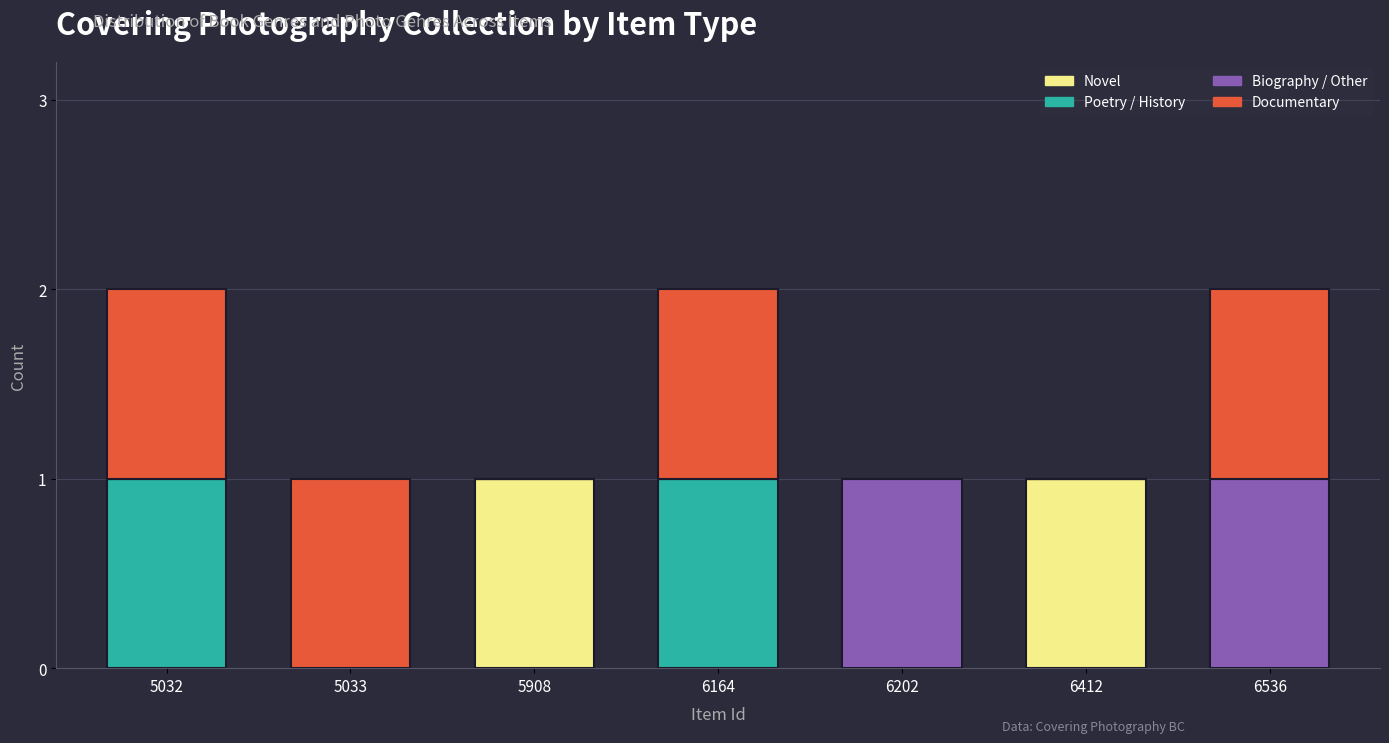

Reading right to left, transcribe the values for Novel.

6536=0	6412=1	6202=0	6164=0	5908=1	5033=0	5032=0